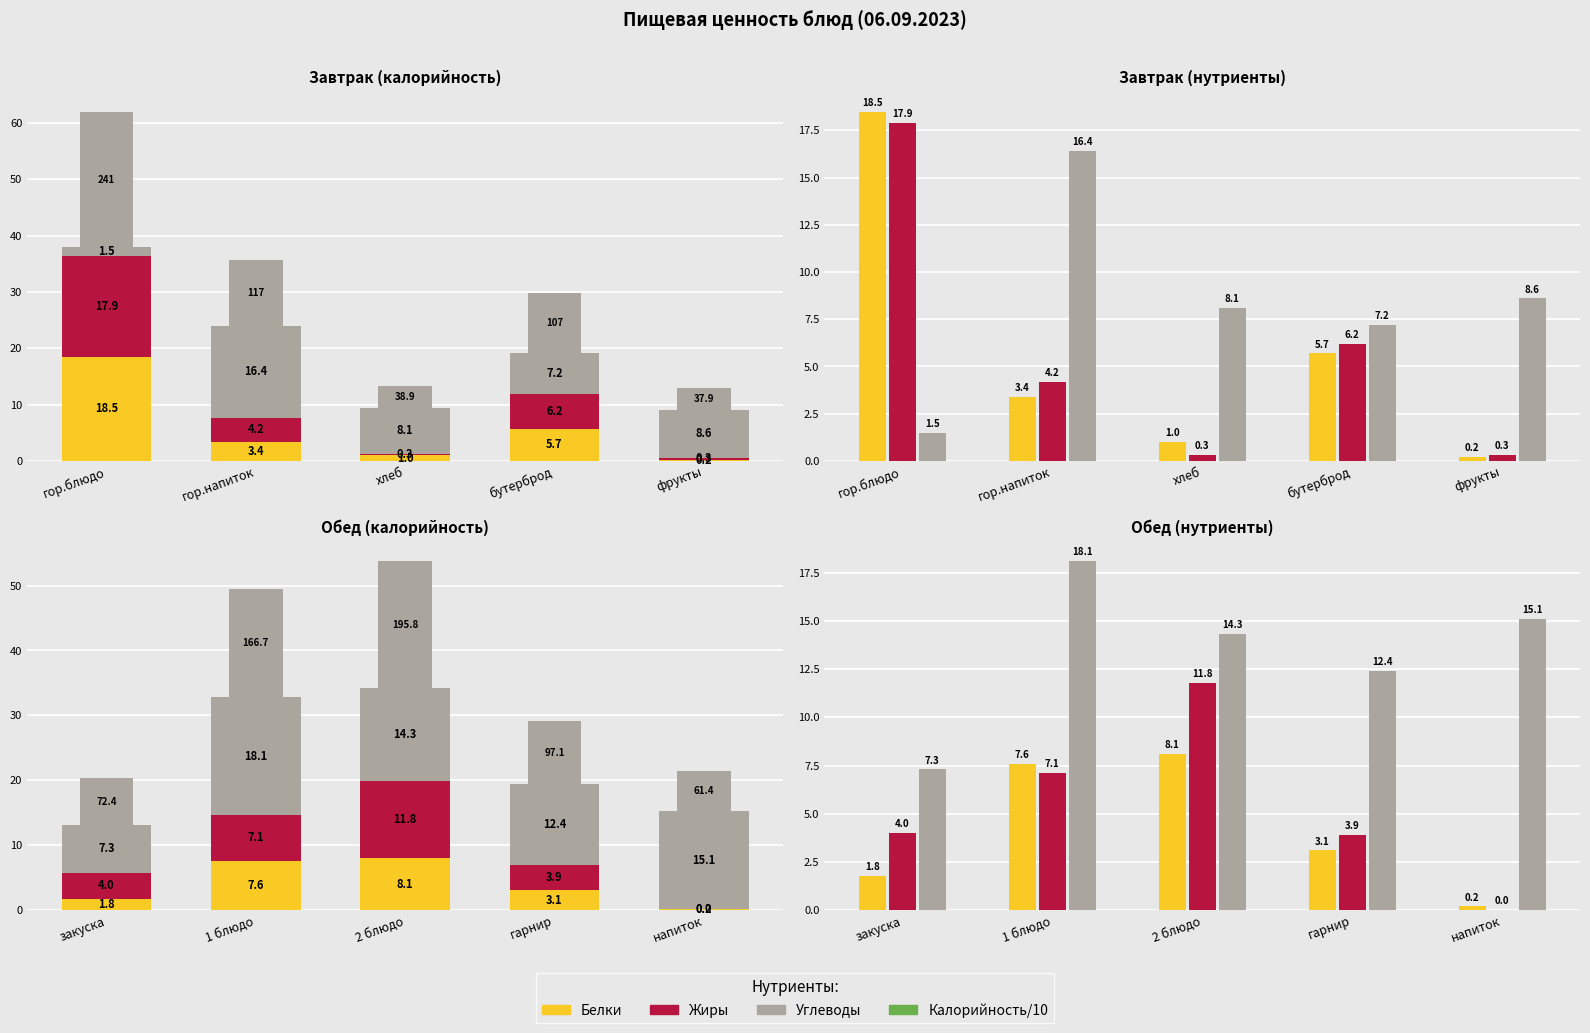

Which series changed the most between закуска and 2 блюдо?

Калорийность/10